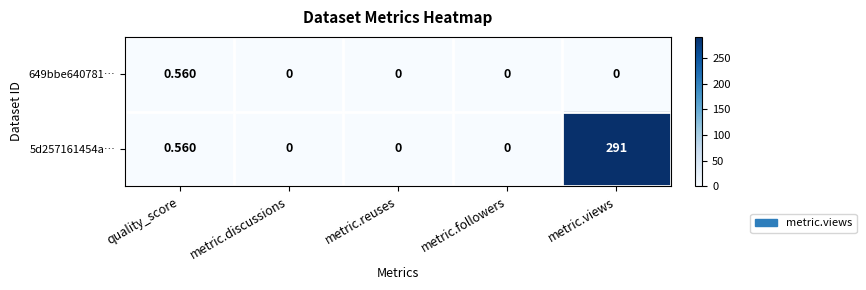

At which label is 5d257161454a… closest to 145?

quality_score